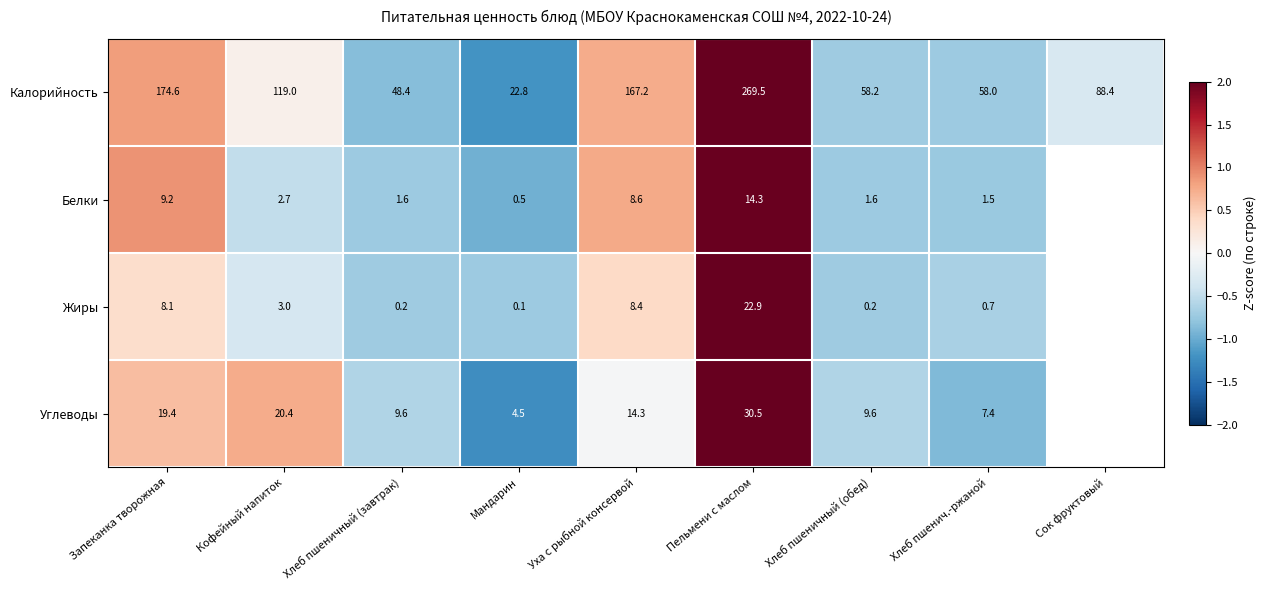

Rank the series at Хлеб пшенич.-ржаной from highest to lowest value.

Калорийность, Углеводы, Белки, Жиры